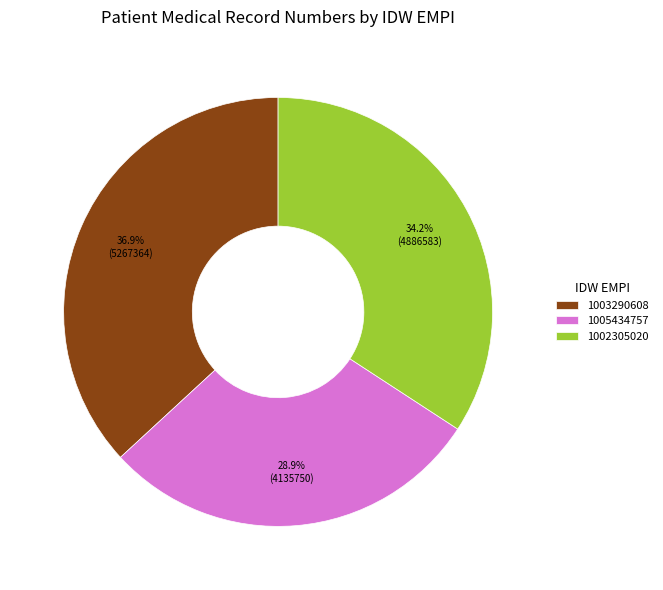

What is the total percentage of 1002305020 and 1005434757?

63.1%